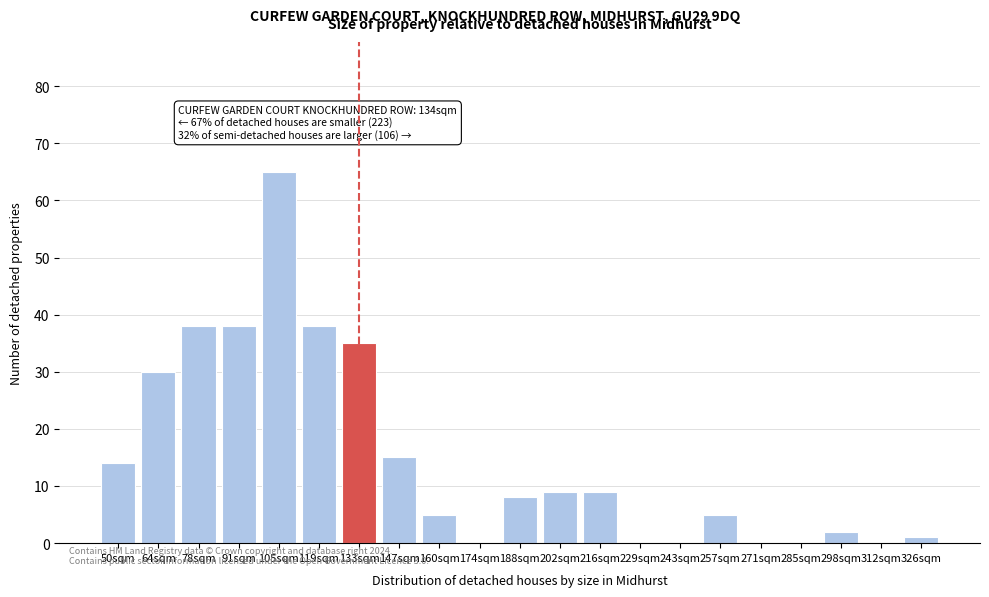

Reading left to right, what are all the values shown in this chart?

50sqm=14	64sqm=30	78sqm=38	91sqm=38	105sqm=65	119sqm=38	133sqm=35	147sqm=15	160sqm=5	174sqm=0	188sqm=8	202sqm=9	216sqm=9	229sqm=0	243sqm=0	257sqm=5	271sqm=0	285sqm=0	298sqm=2	312sqm=0	326sqm=1